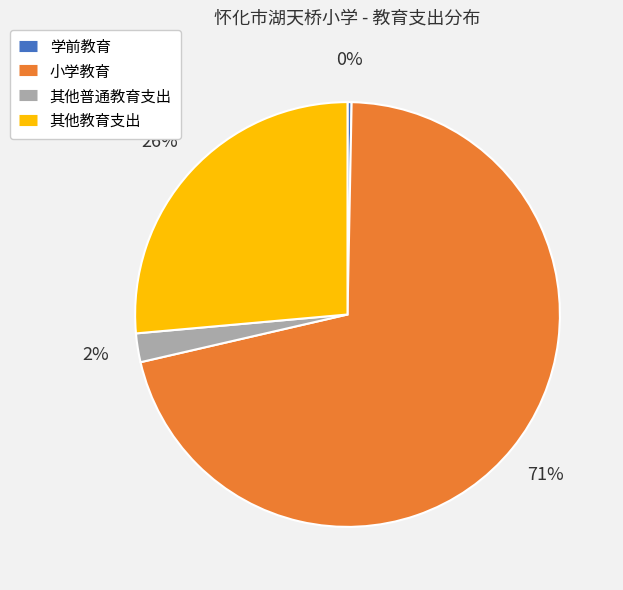

To the nearest percent, what is the difference between the 其他教育支出 and 其他普通教育支出 slice percentages?

24%